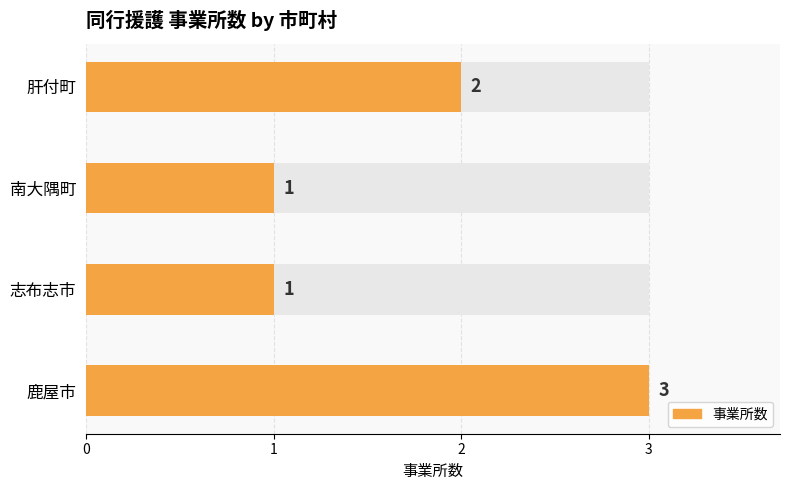

The chart shows a value of 5 at 鹿屋市. True or false?

False